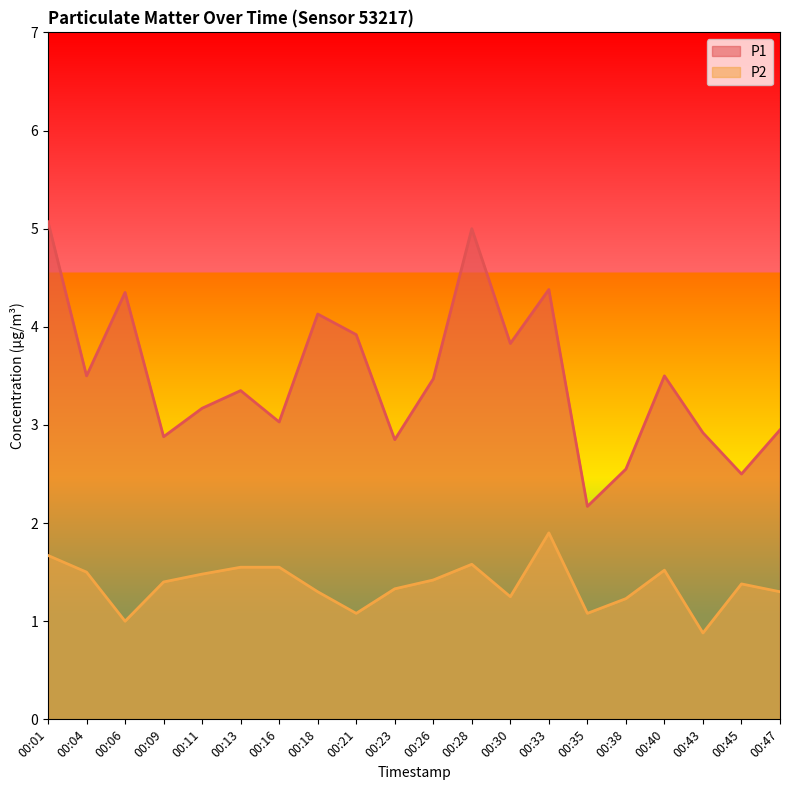

What is the value of the P2 point at the 8th from the left?

1.3